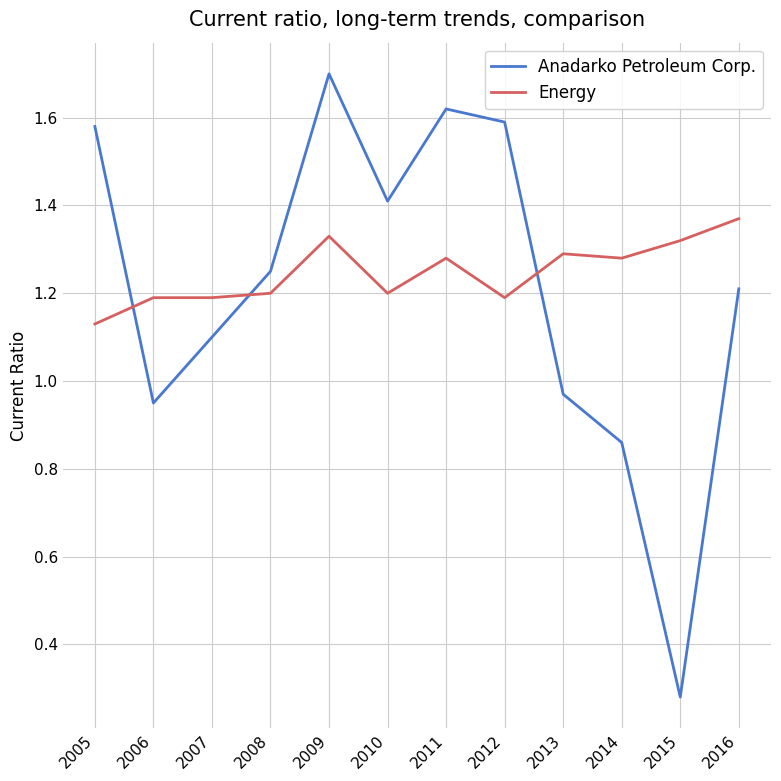

What are all the series names shown in the legend?

Anadarko Petroleum Corp., Energy